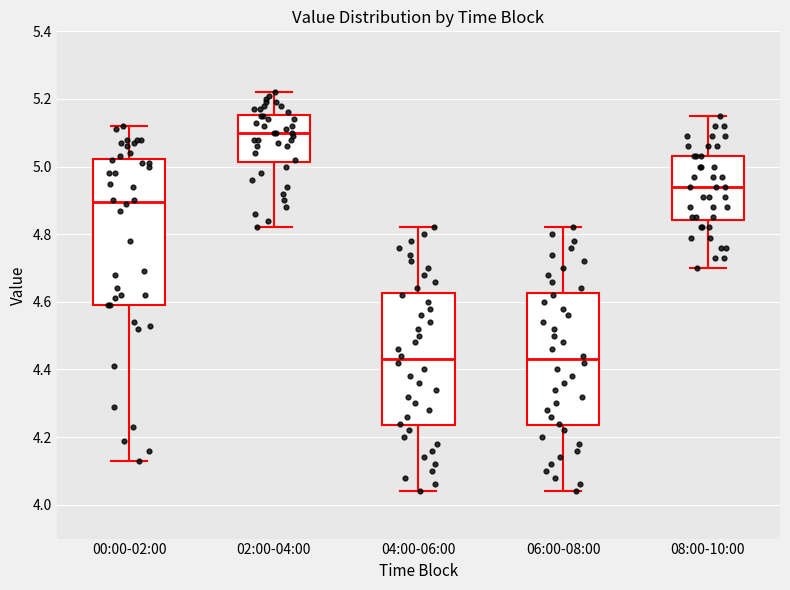

Where does the upper whisker of the box for 02:00-04:00 end on the y-axis? The values are not printed on the chart, so give them approximately, as read against the axis.

5.22